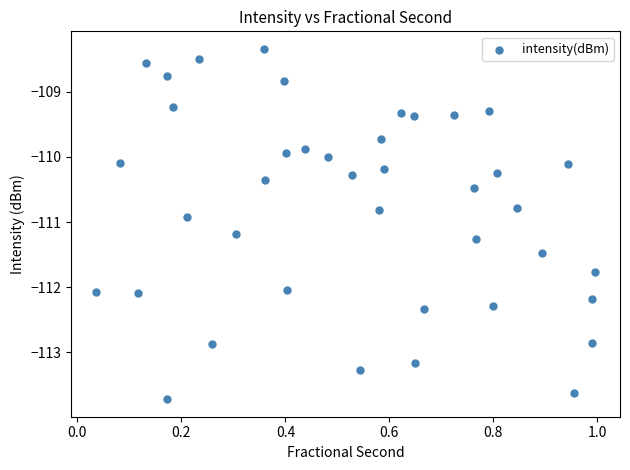

What Y value in the scatter plot is closest to -111?

-110.9